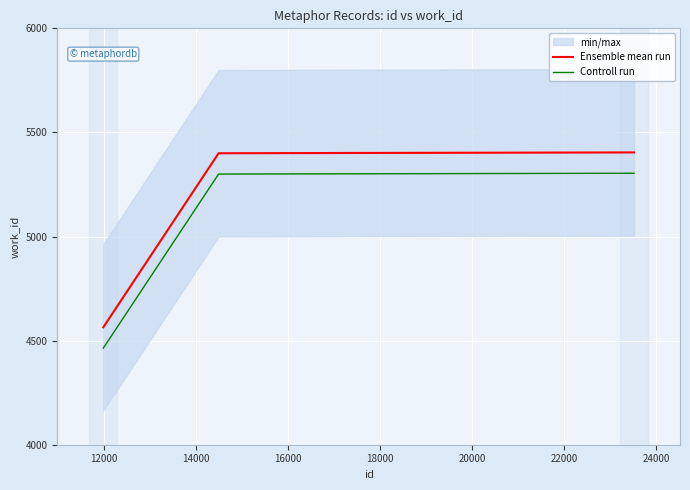

What is the maximum value for Ensemble mean run?

5404